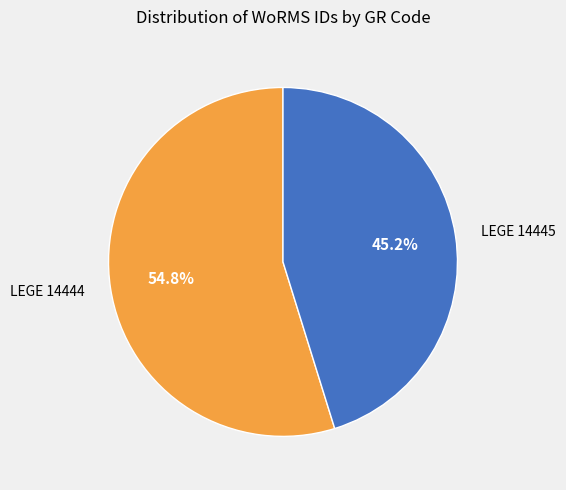

Which category has the smallest portion of the pie?

LEGE 14445